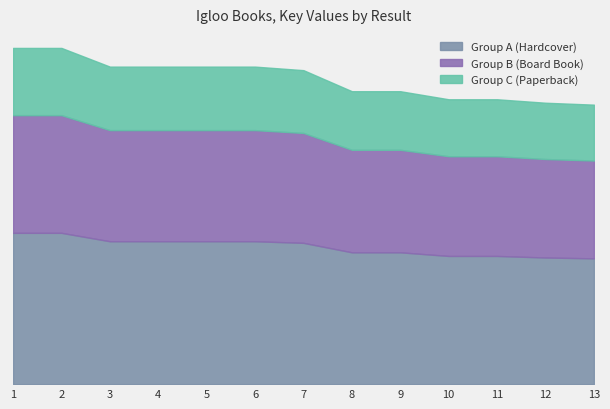

How many data points are less than 184329613?

6